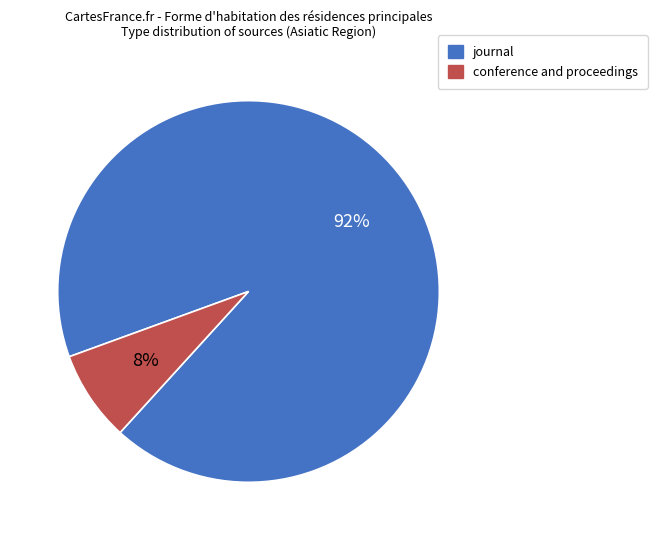

What percentage is the journal slice, to the nearest percent?

92%